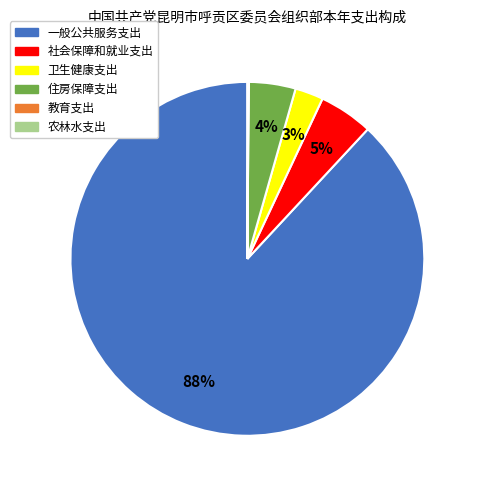

Does 一般公共服务支出 account for over 50% of the chart?

Yes